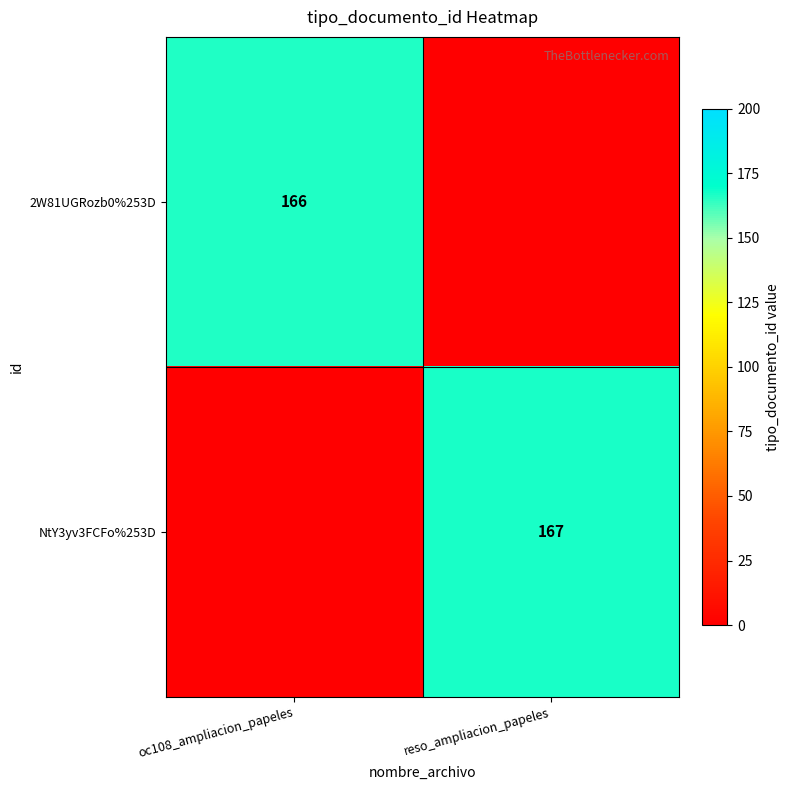

What is the maximum value shown in the chart?

167